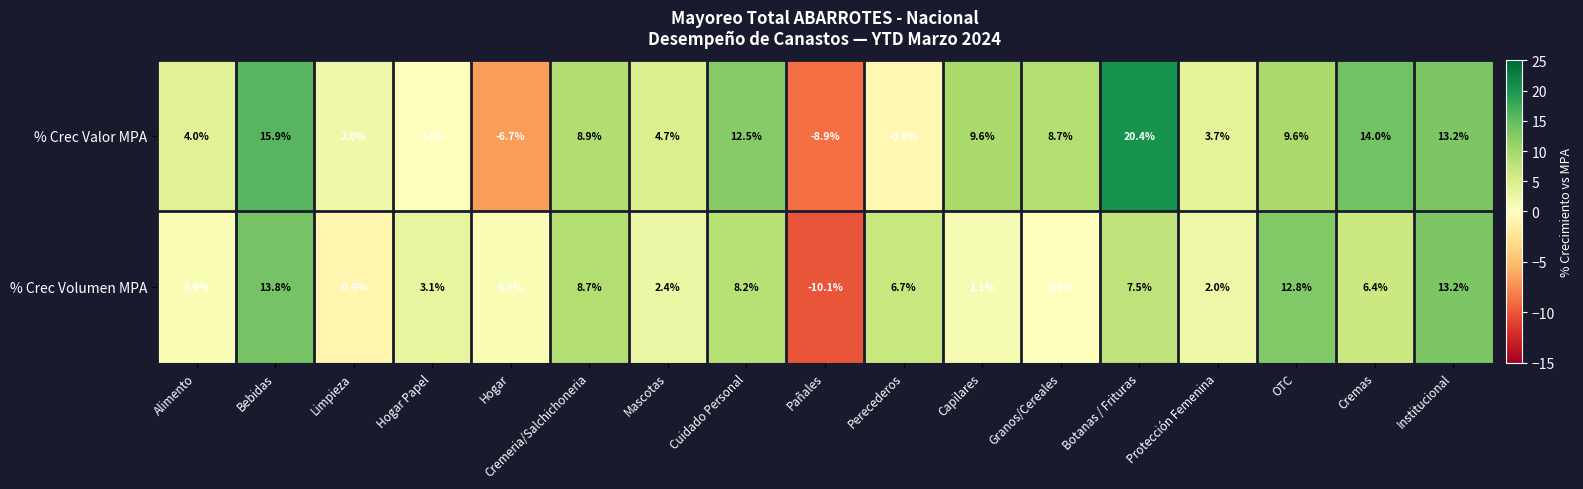

What is the difference between the second highest and minimum values in the % Crec Volumen MPA series?

23.3